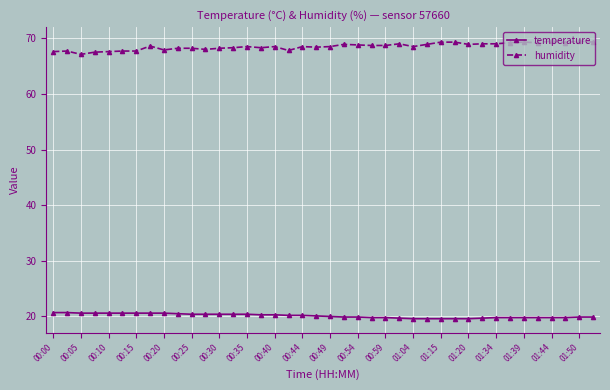

True or false: temperature and humidity intersect in this chart.

False